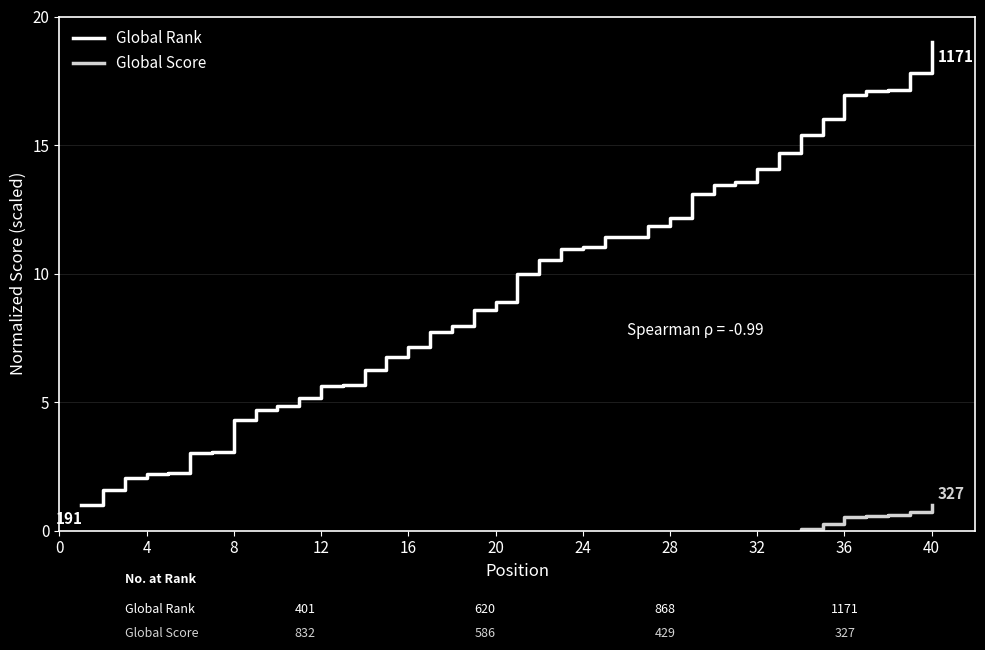

What is the difference between the Global Score values at 18 and 8?

10.0